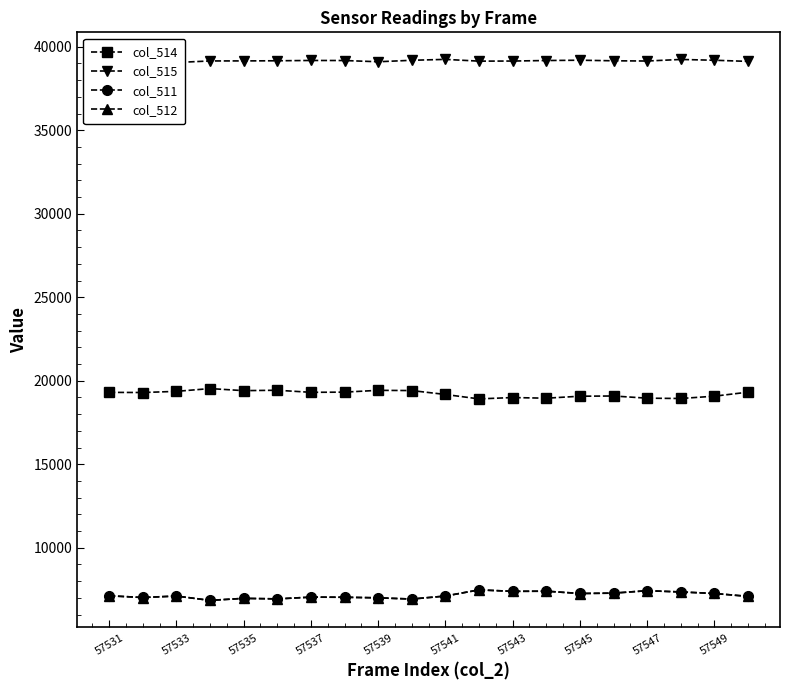

What is the label of the 20th point from the right?

57531